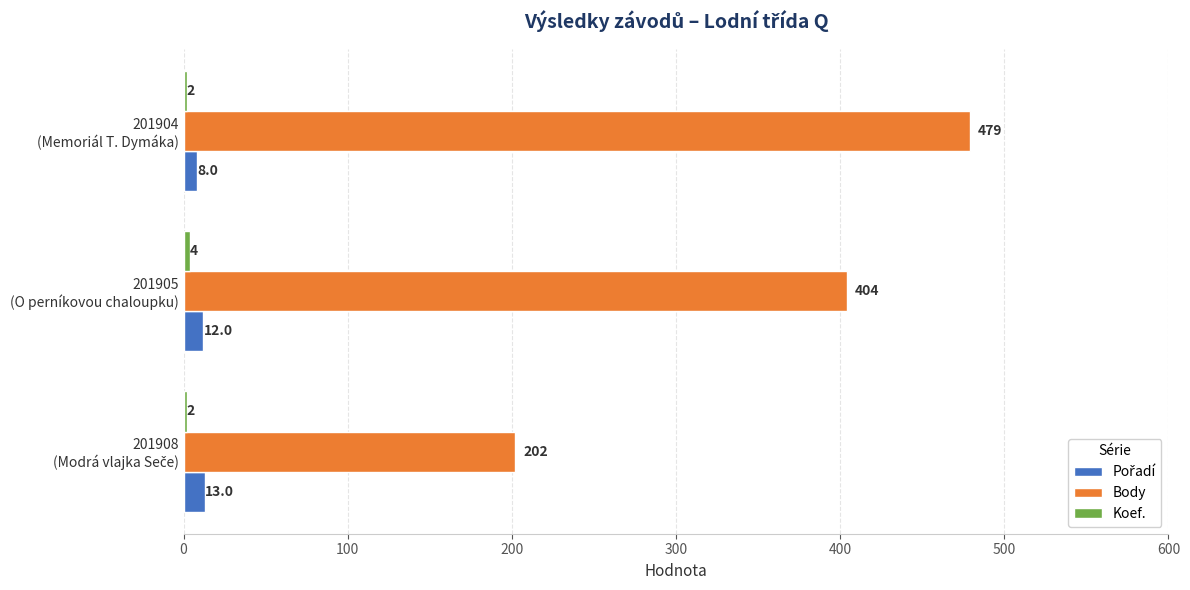

Which category has the highest value across all series?

201904
(Memoriál T. Dymáka)